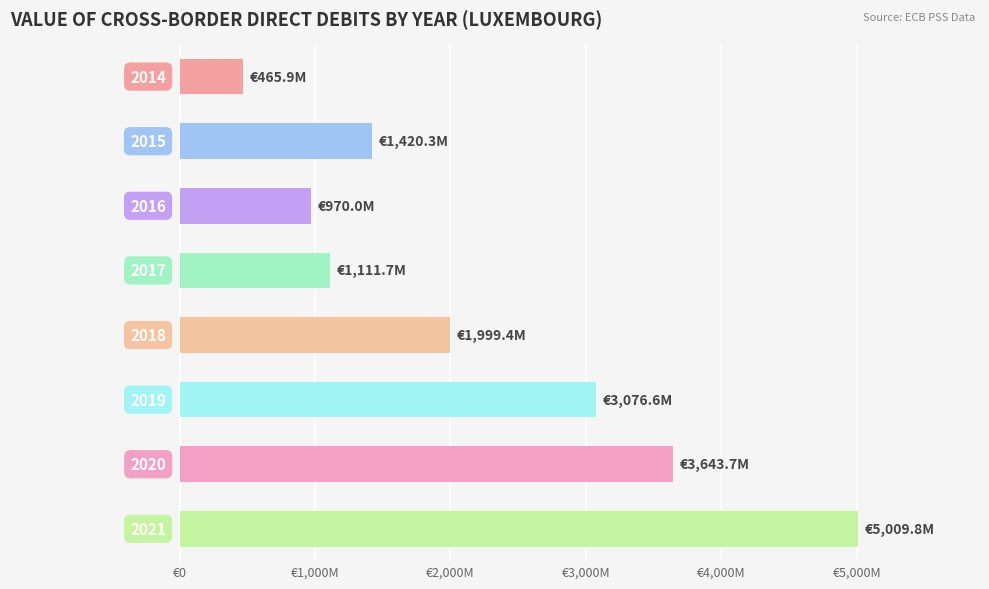

What is the sum of all values?

17697.4